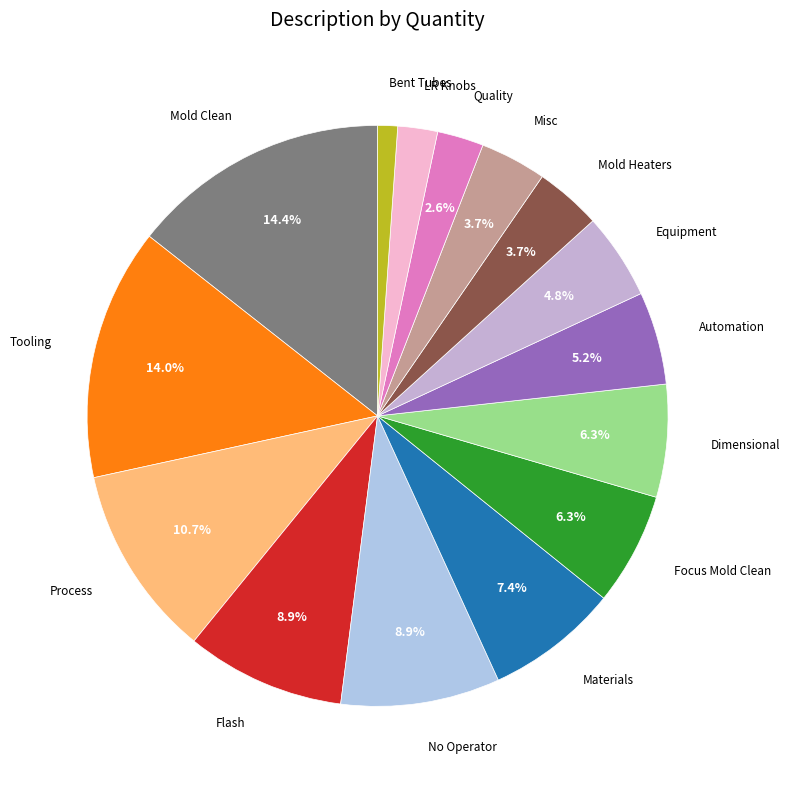

Which slice is the smallest?

Bent Tubes